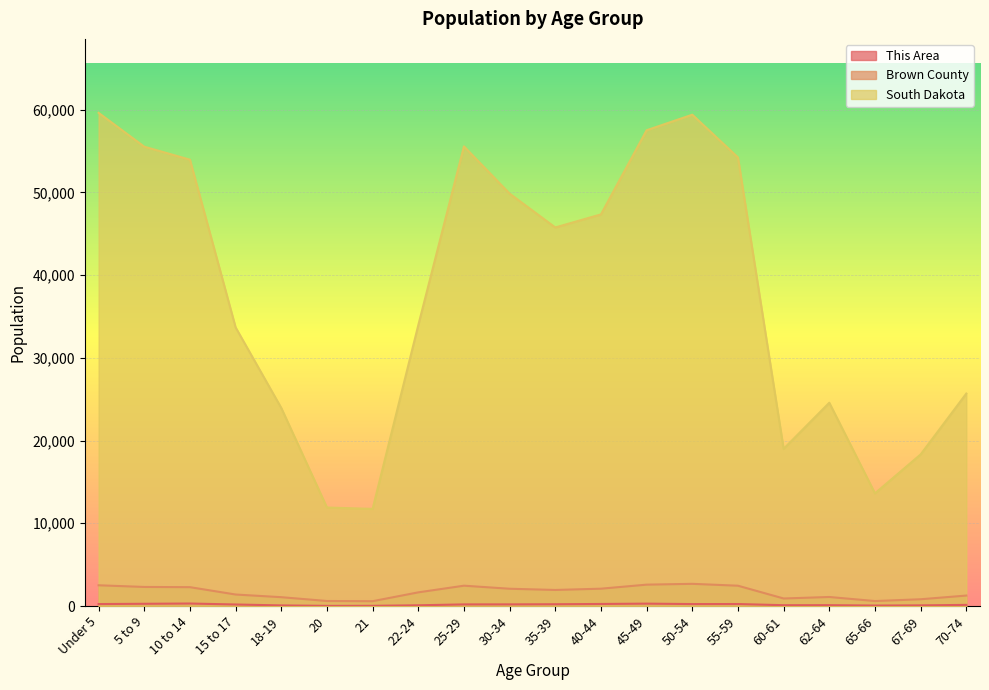

At which category is the sum across all series the highest?

Under 5